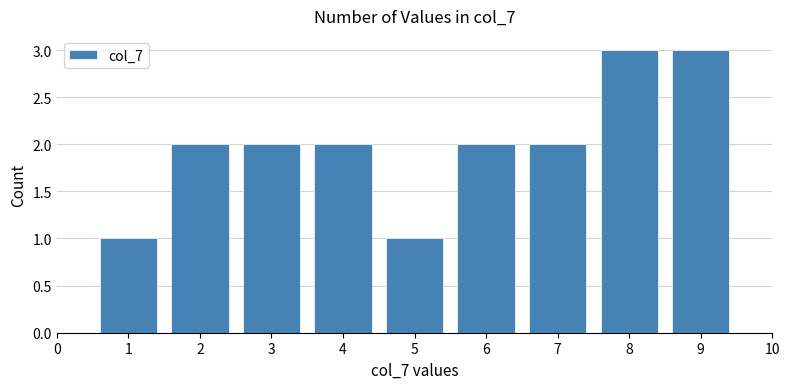

What is the height of the bar covering 1.5 to 2.5 on the x-axis? The values are not printed on the chart, so give them approximately, as read against the axis.

2